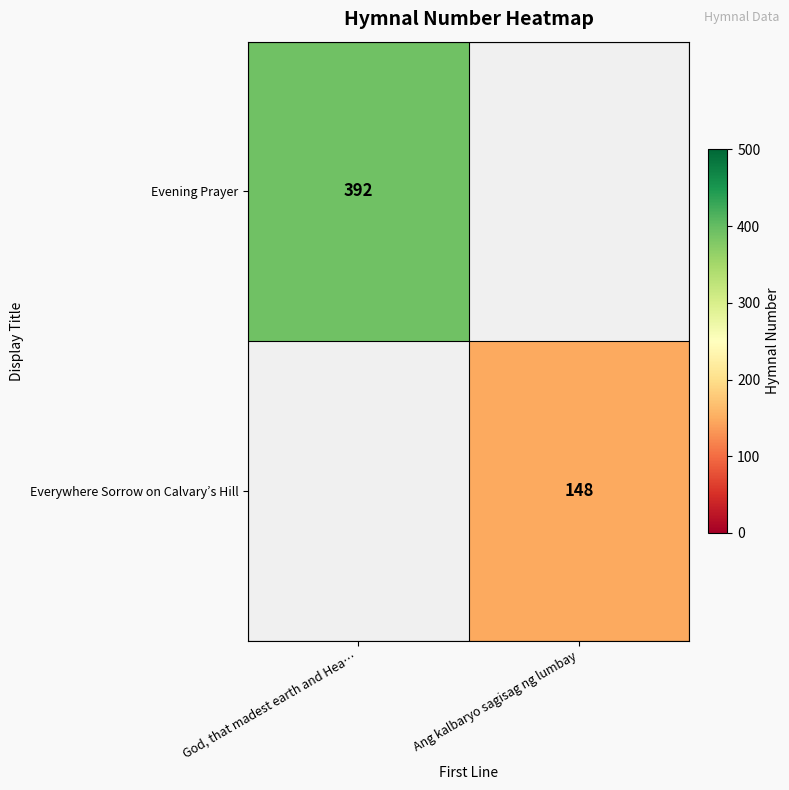

The Everywhere Sorrow on Calvary’s Hill series shows 61 at Ang kalbaryo sagisag ng lumbay. True or false?

False